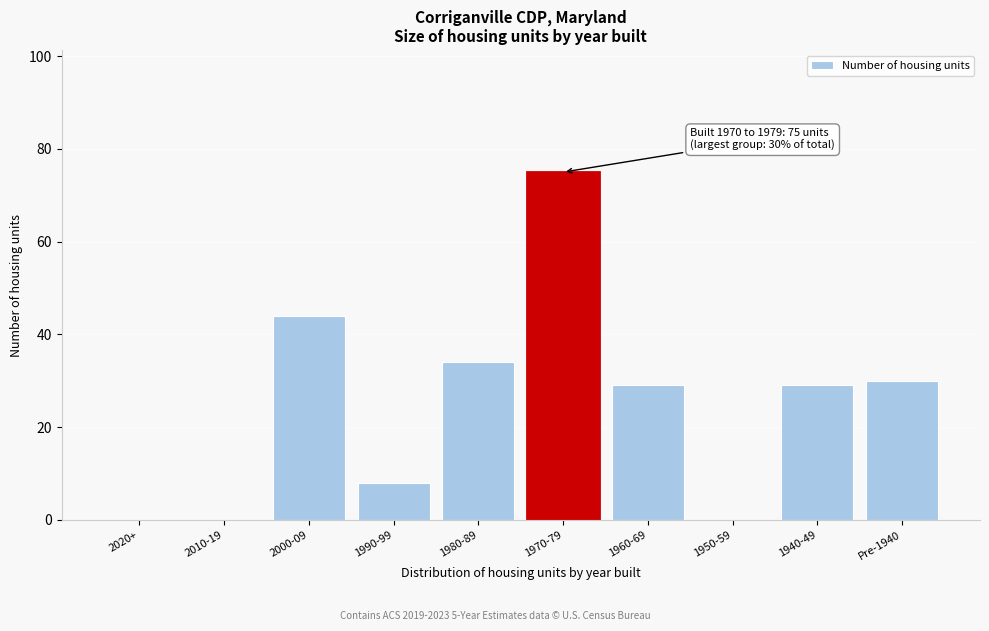

Reading left to right, extract all data points from this chart.

2020+=0	2010-19=0	2000-09=44	1990-99=8	1980-89=34	1970-79=75	1960-69=29	1950-59=0	1940-49=29	Pre-1940=30